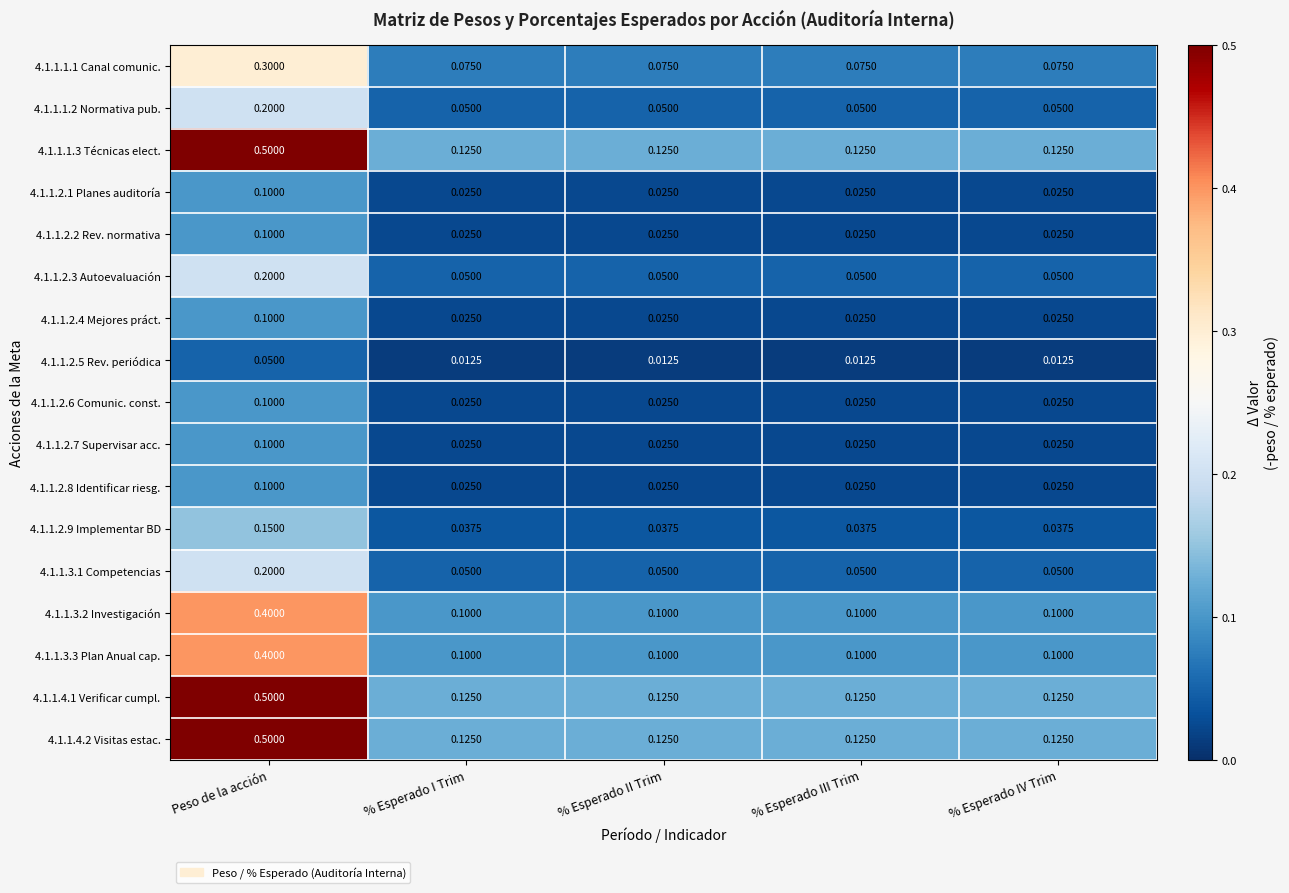

At which category is the sum across all series the highest?

Peso de la acción